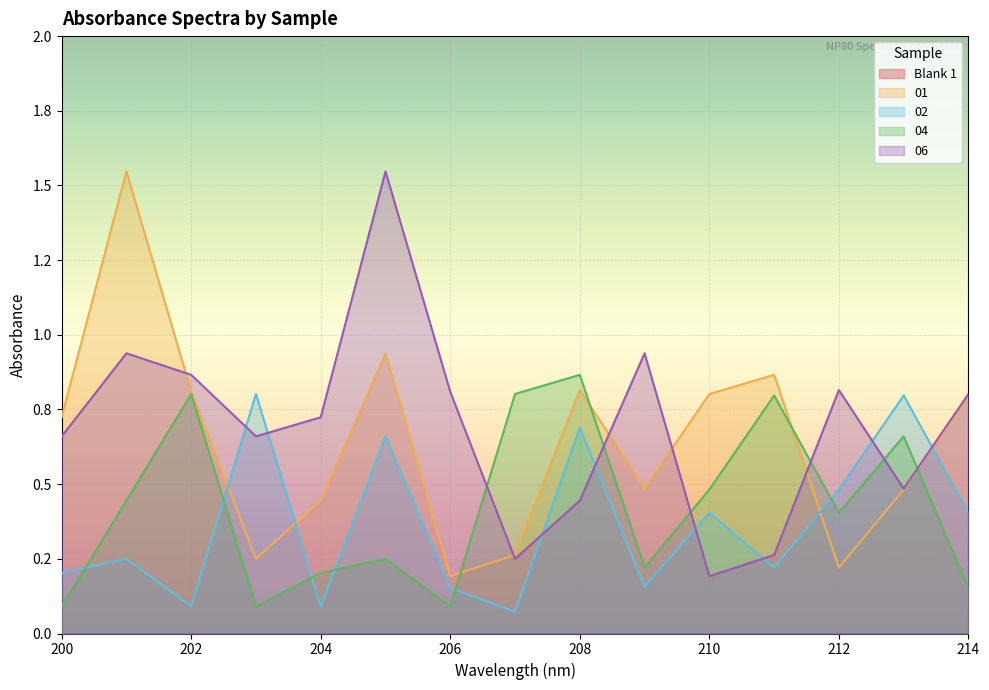

At which category is the sum across all series the highest?

205